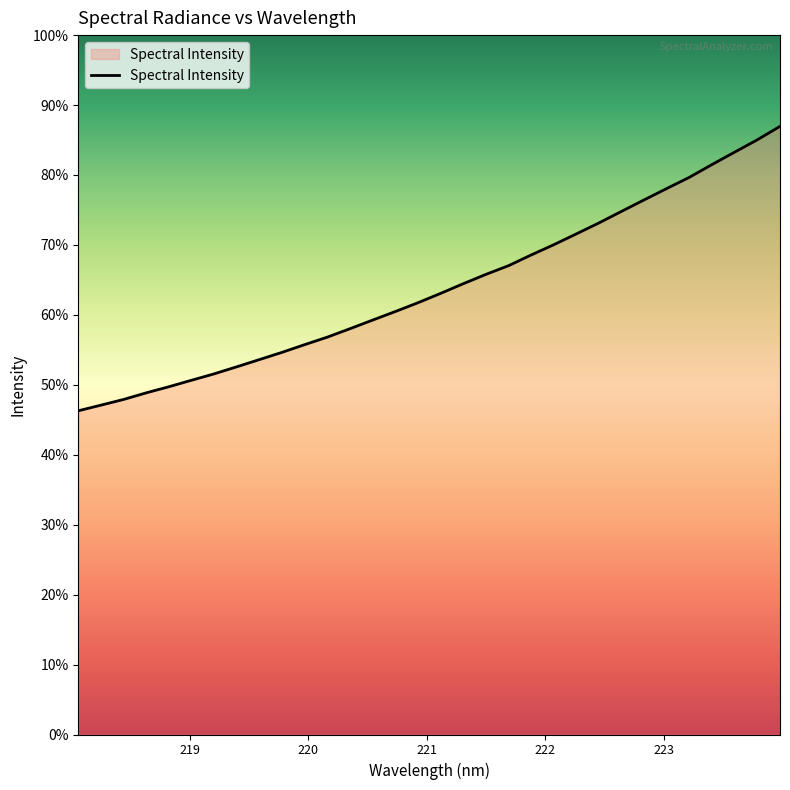

Does the chart display data point markers on the line(s)?

No